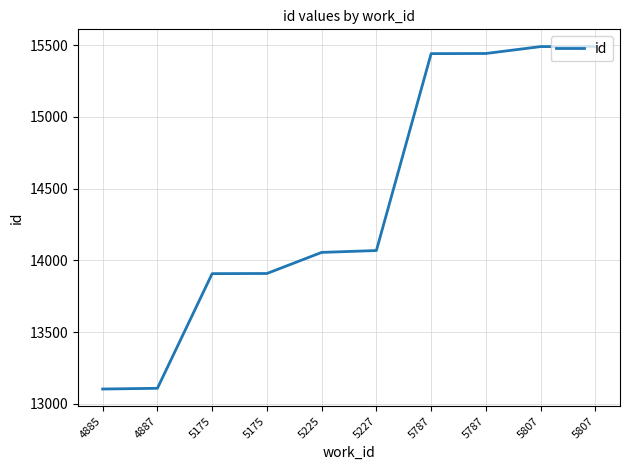

The chart shows a value of 4377 at 4885. True or false?

False